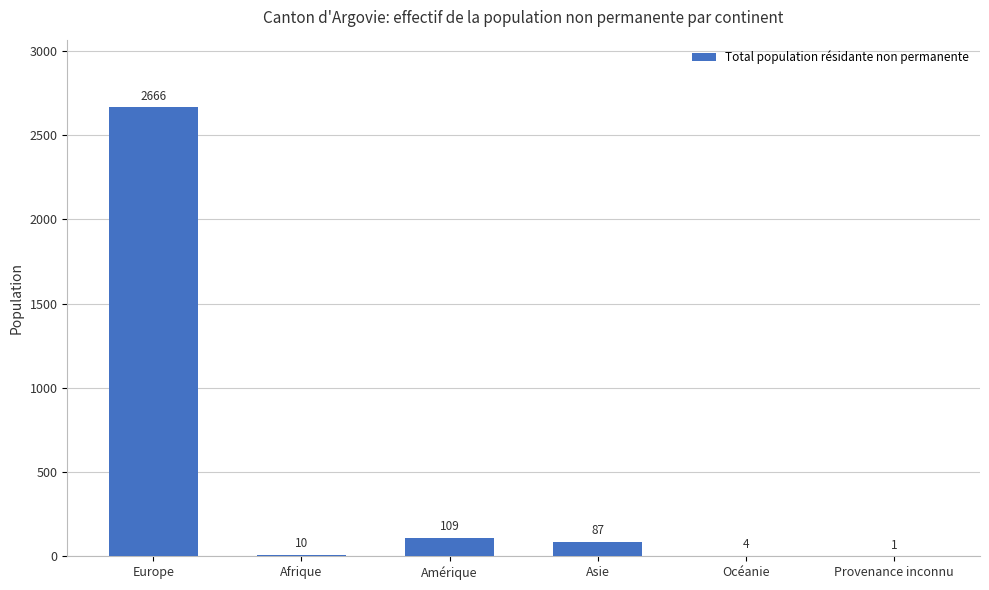

The chart shows a value of 10 at Afrique. True or false?

True